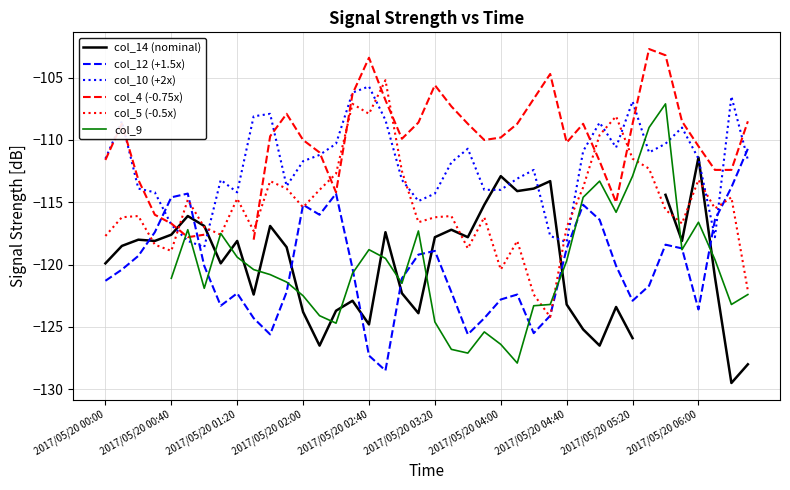

How many lines are shown in the chart?

6